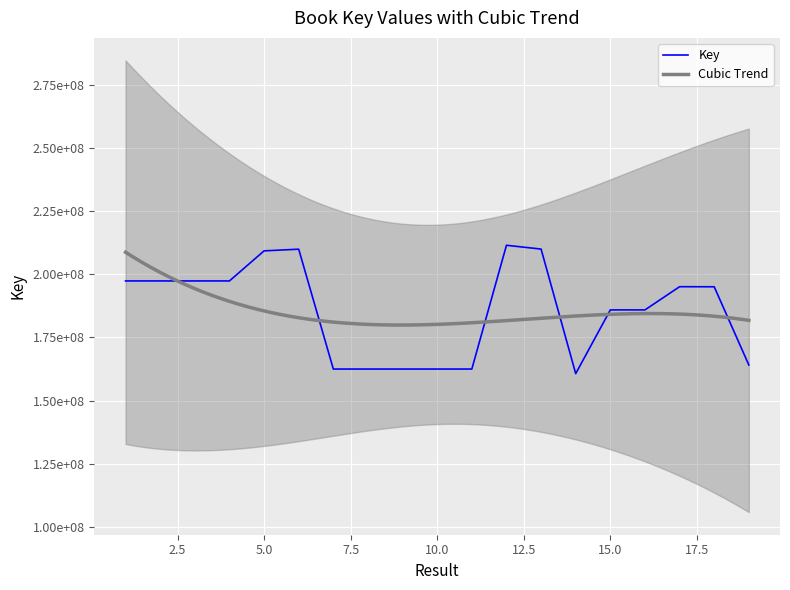

At which label is the value closest to 186092610?

15